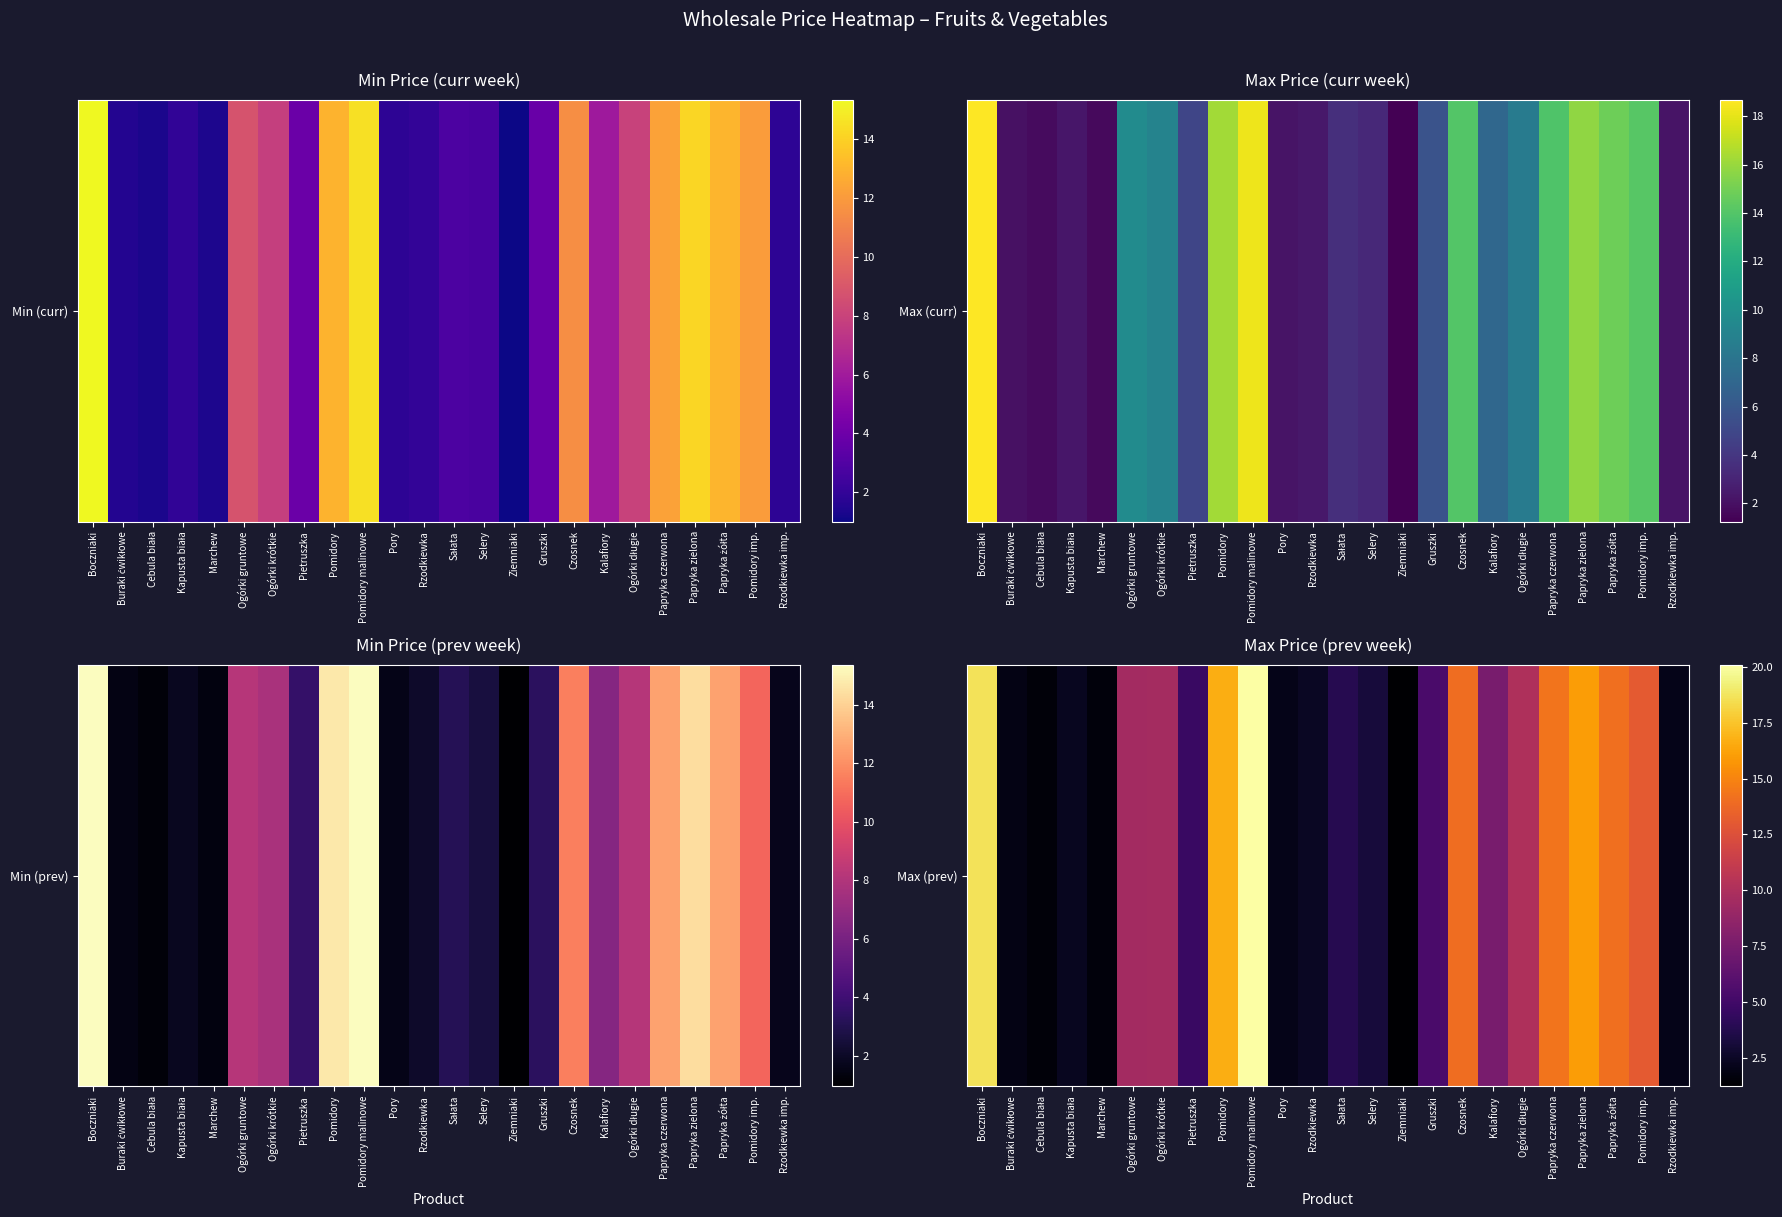

What is the smallest value displayed?

1.2